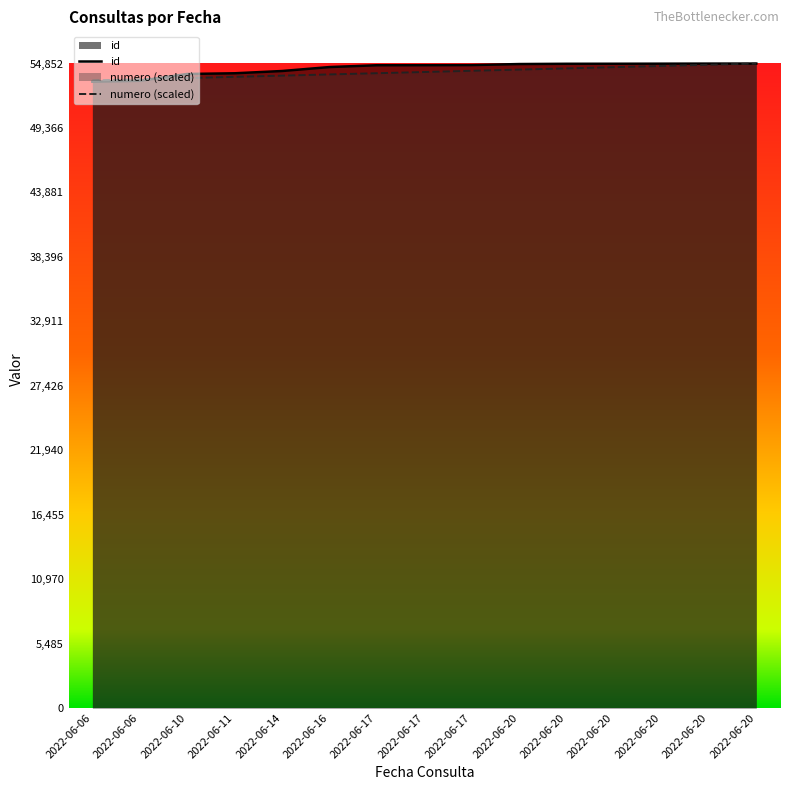

Which series ends up on top after the final intersection of id and numero (scaled)?

id